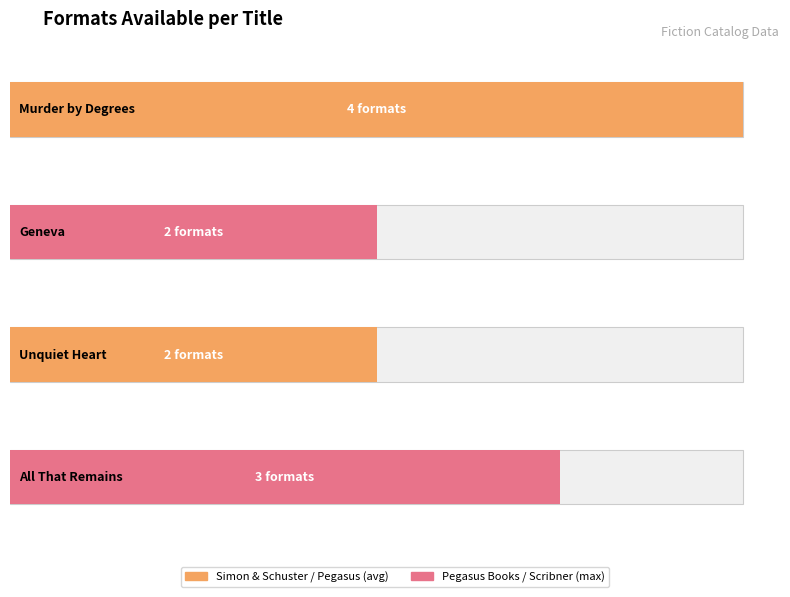

Reading left to right, what are all the values shown in this chart?

Murder by Degrees=4	Geneva=2	Unquiet Heart=2	All That Remains=3